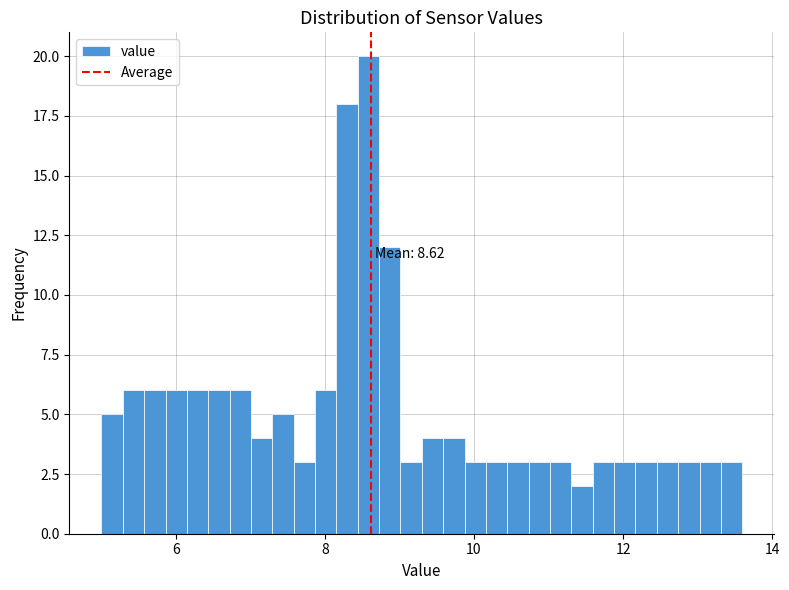

Around what value on the x-axis is the tallest bar? Give the approximate position of its centre, as read against the axis.

8.6